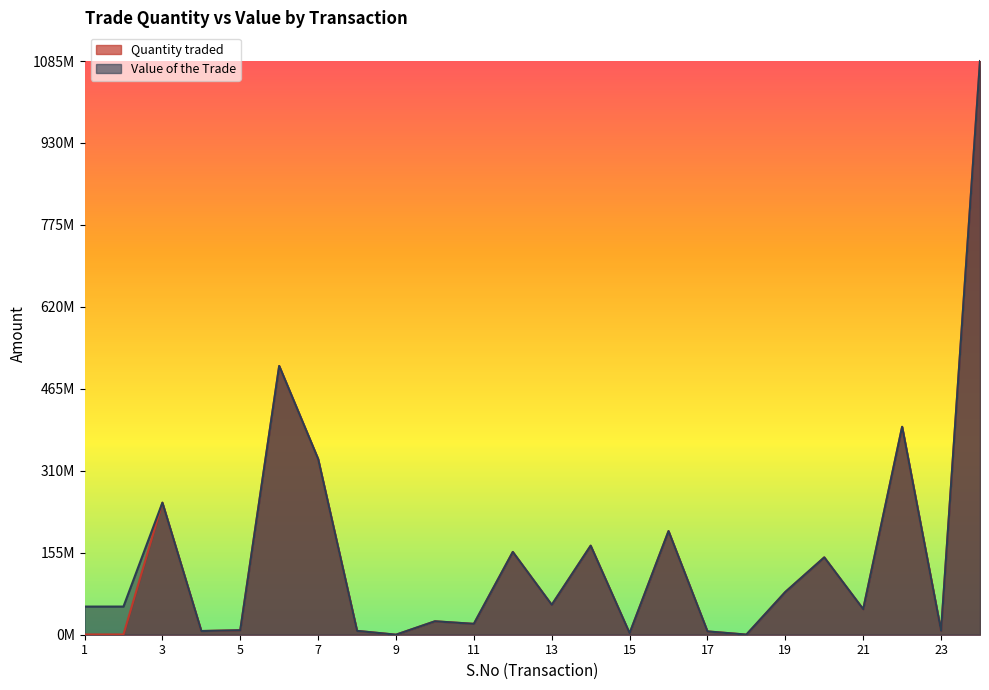

What is the value of the Value of the Trade point at the 14th from the left?

168309650.0